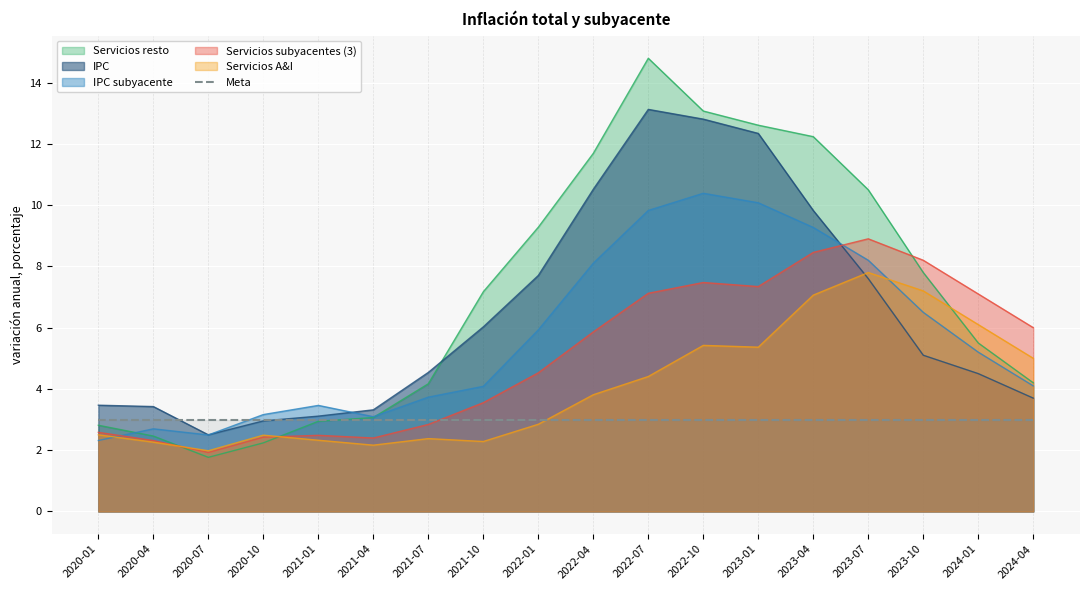

At how many categories does at least one series exceed 9?

7